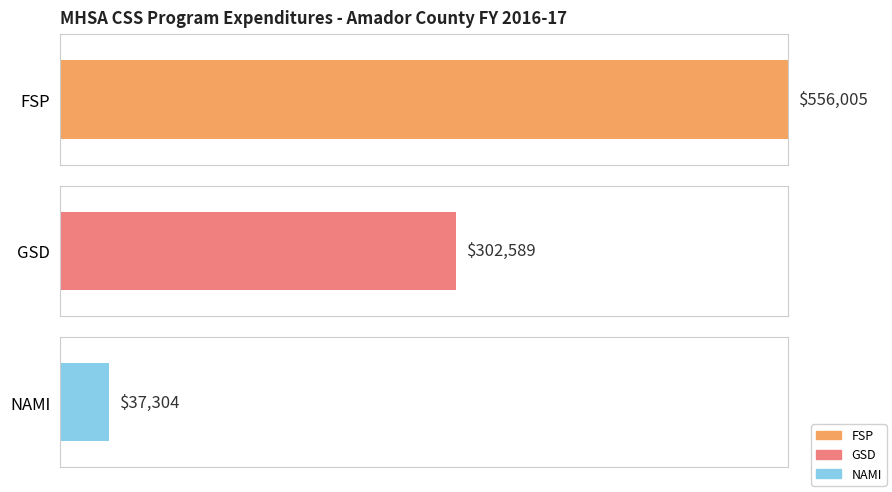

Is it true that FSP equals 55964 at MHSA CSS 2016-17?

False